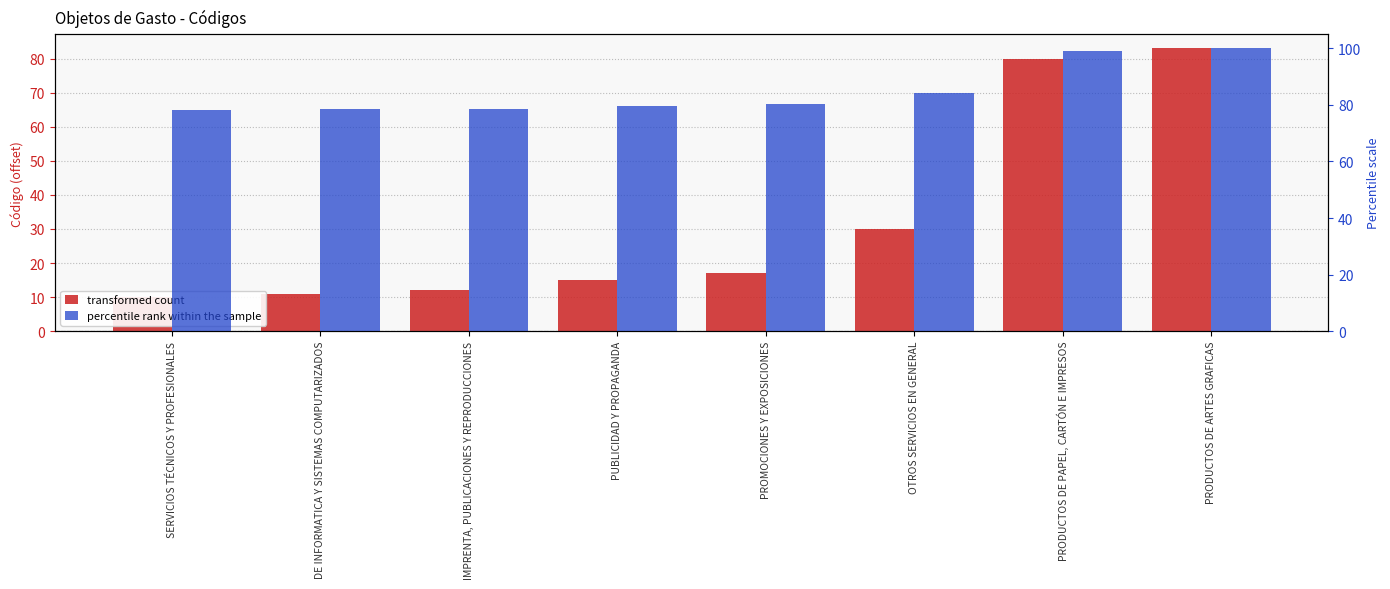

Is the value of percentile rank within the sample at SERVICIOS TÉCNICOS Y PROFESIONALES greater than the value of transformed count at PUBLICIDAD Y PROPAGANDA?

Yes